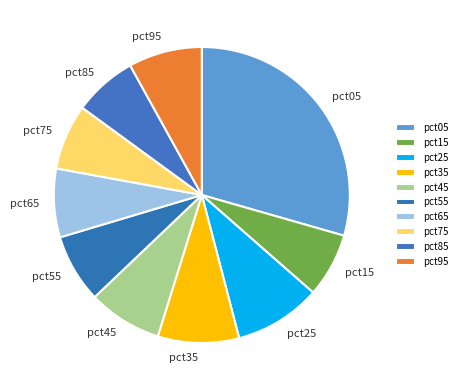

The pct25 slice represents 9% of the pie. True or false?

True